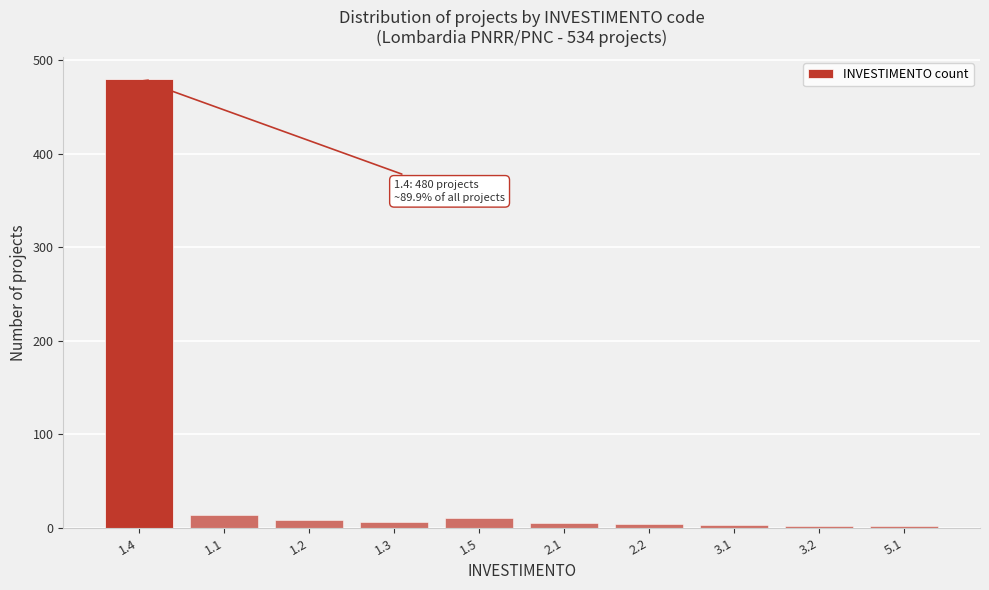

Is it true that the value at 1.4 is 164?

False